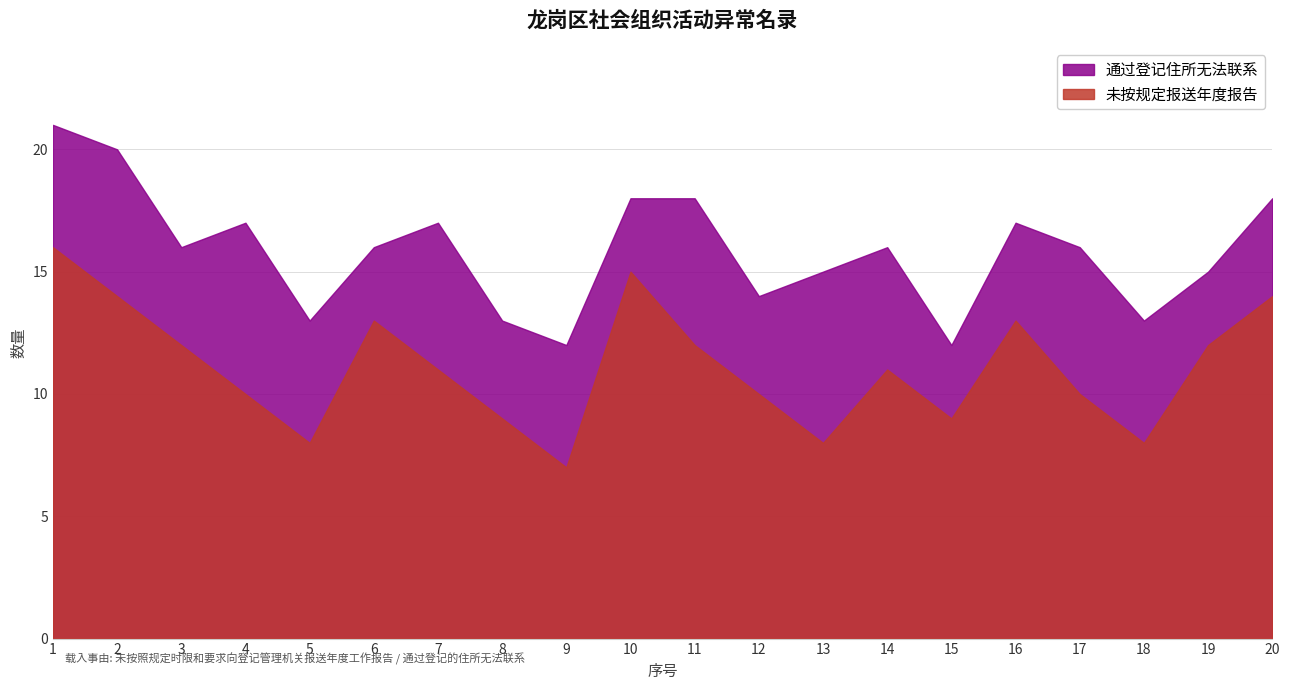

The chart shows a value of 10 at 4. True or false?

True